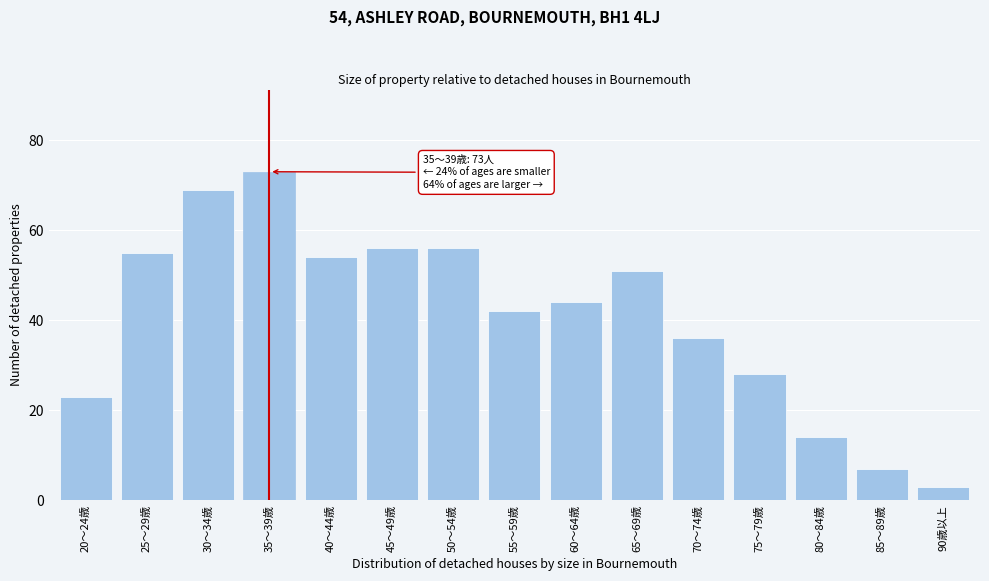

Reading right to left, what are all the values shown in this chart?

90歳以上=3	85～89歳=7	80～84歳=14	75～79歳=28	70～74歳=36	65～69歳=51	60～64歳=44	55～59歳=42	50～54歳=56	45～49歳=56	40～44歳=54	35～39歳=73	30～34歳=69	25～29歳=55	20～24歳=23